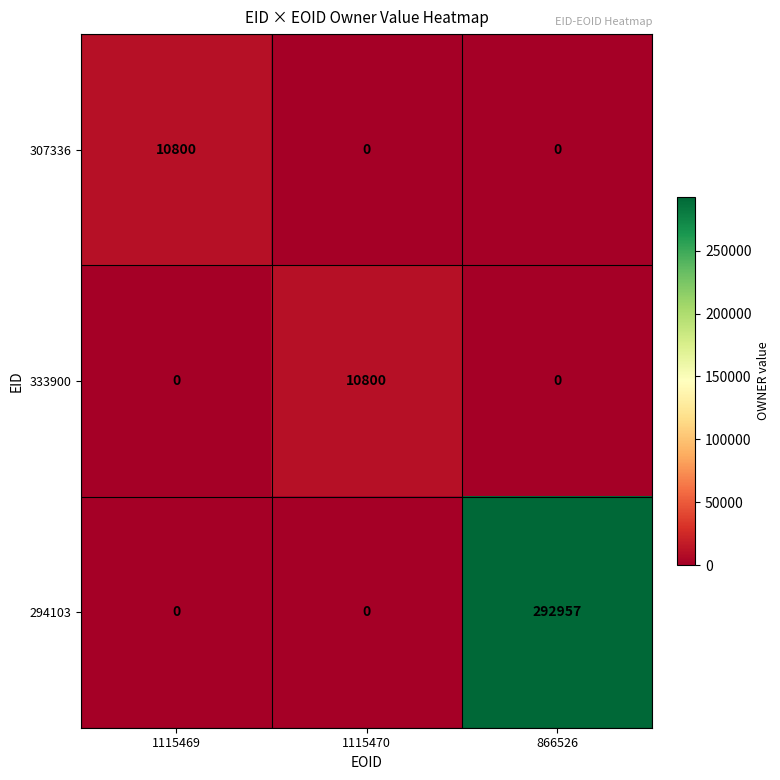

What is the total value across all series at 1115469?

10800